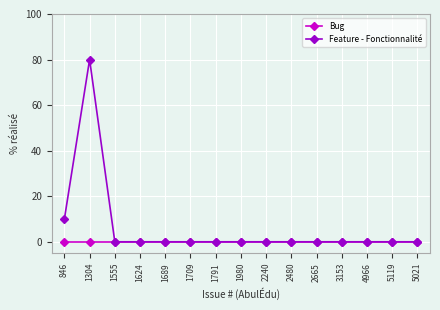

How many distinct data groups are displayed?

2